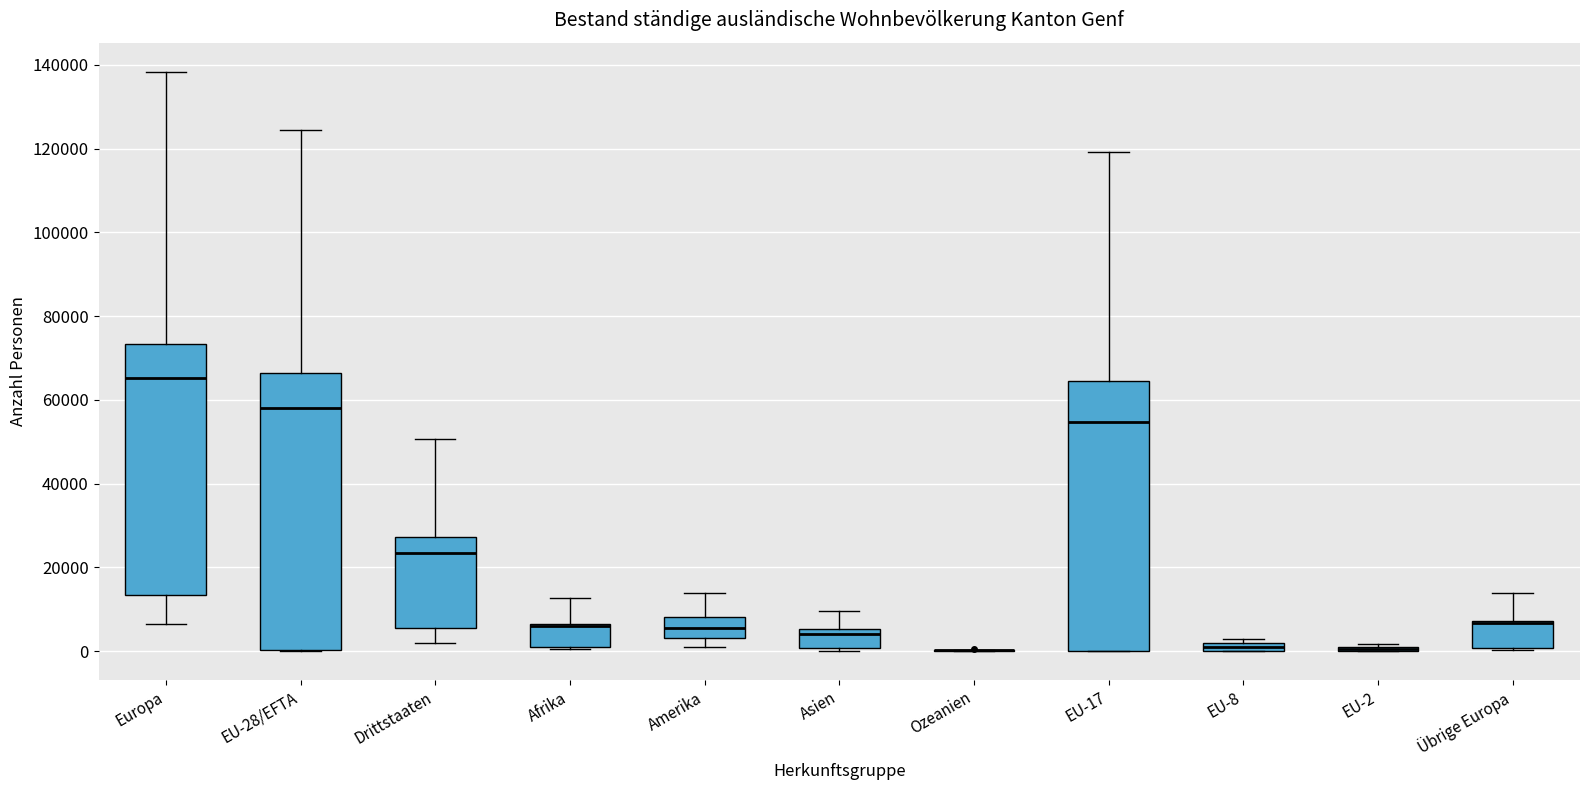

Where is the upper edge of the box for Europa on the y-axis? The values are not printed on the chart, so give them approximately, as read against the axis.

74000